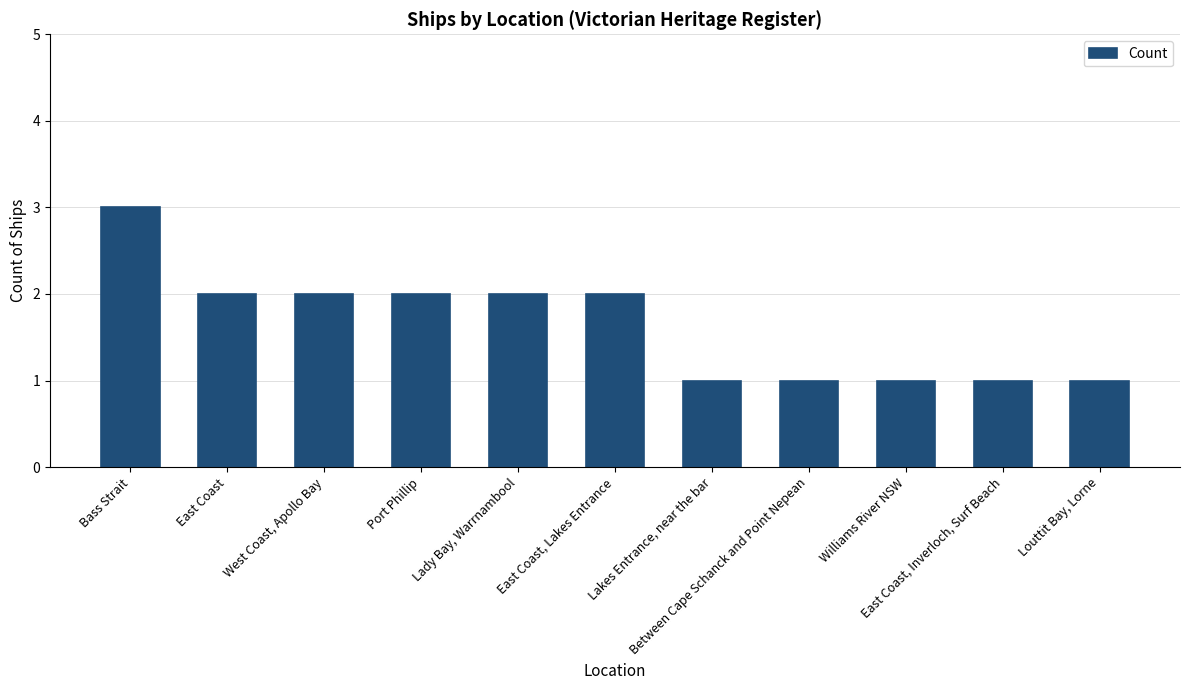

What is the sum of all values?

18